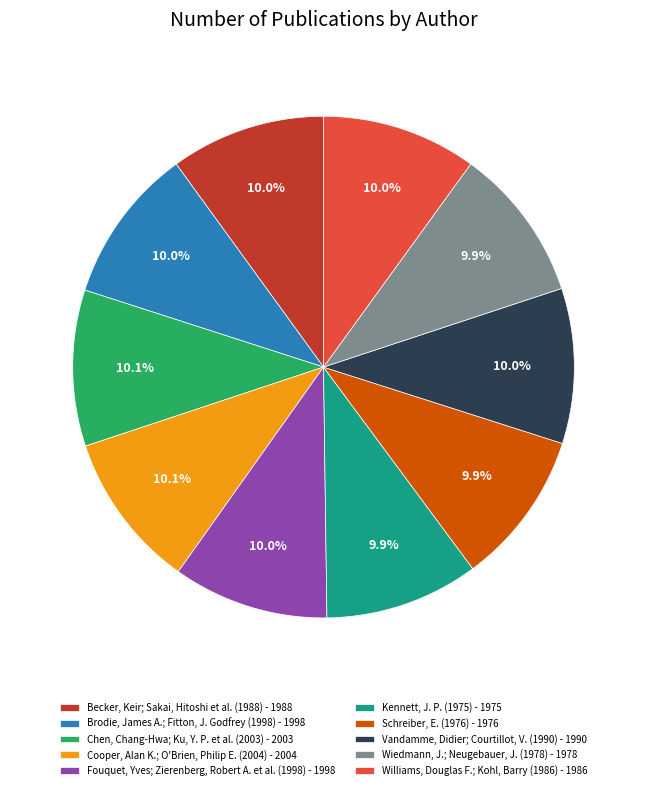

True or false: Cooper, Alan K.; O'Brien, Philip E. (2004) accounts for 10% of the total.

True